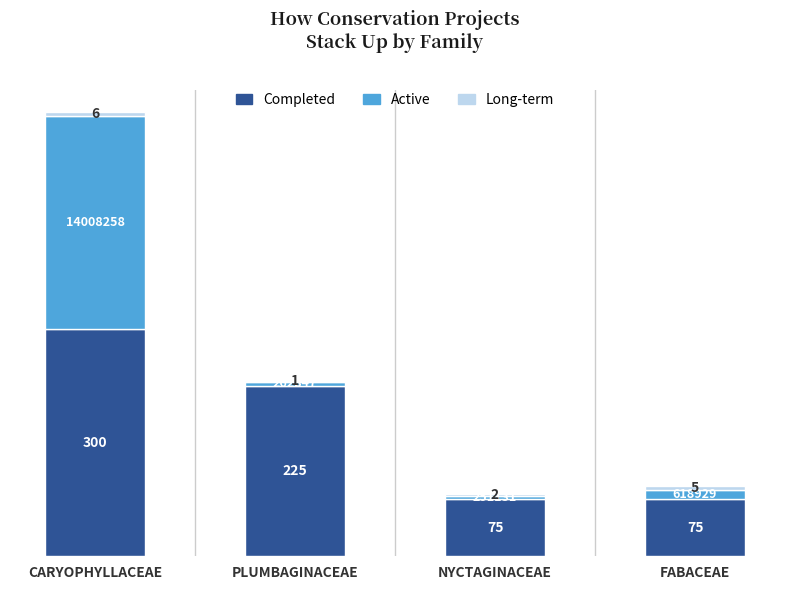

What is the sum of the Completed values at CARYOPHYLLACEAE and NYCTAGINACEAE?

375.0